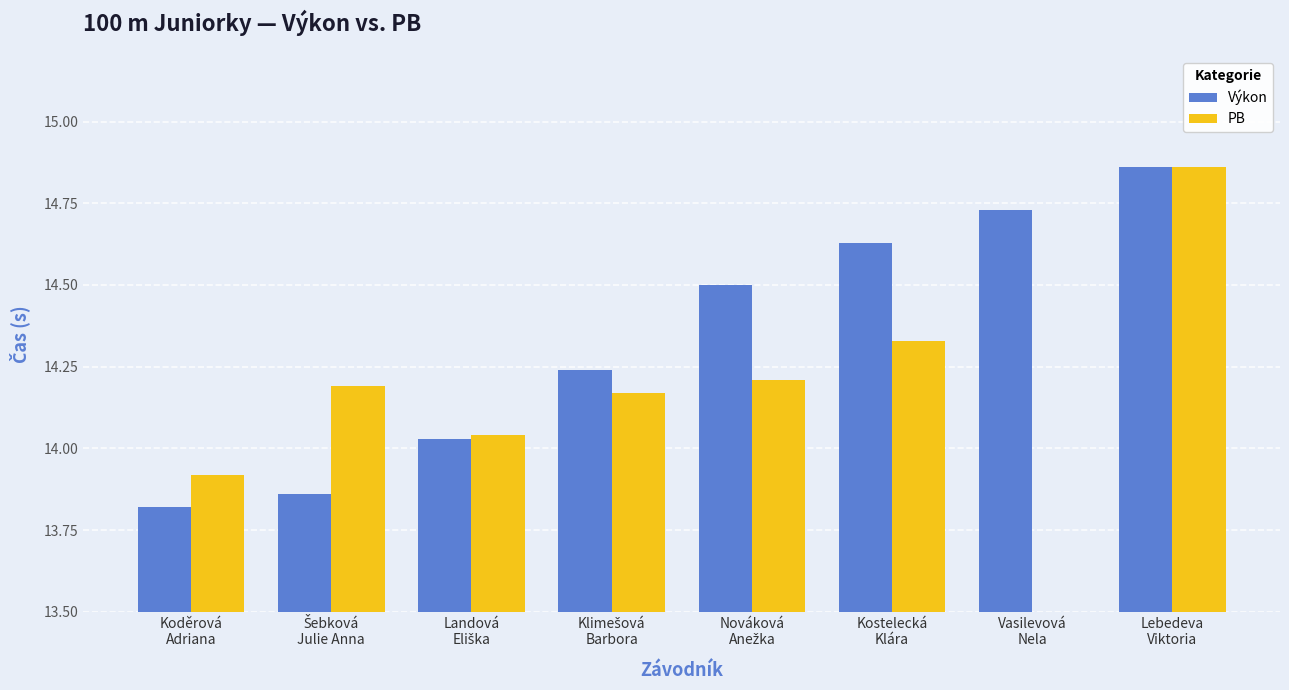

Which category has the lowest value in the PB series?

Koděrová
Adriana